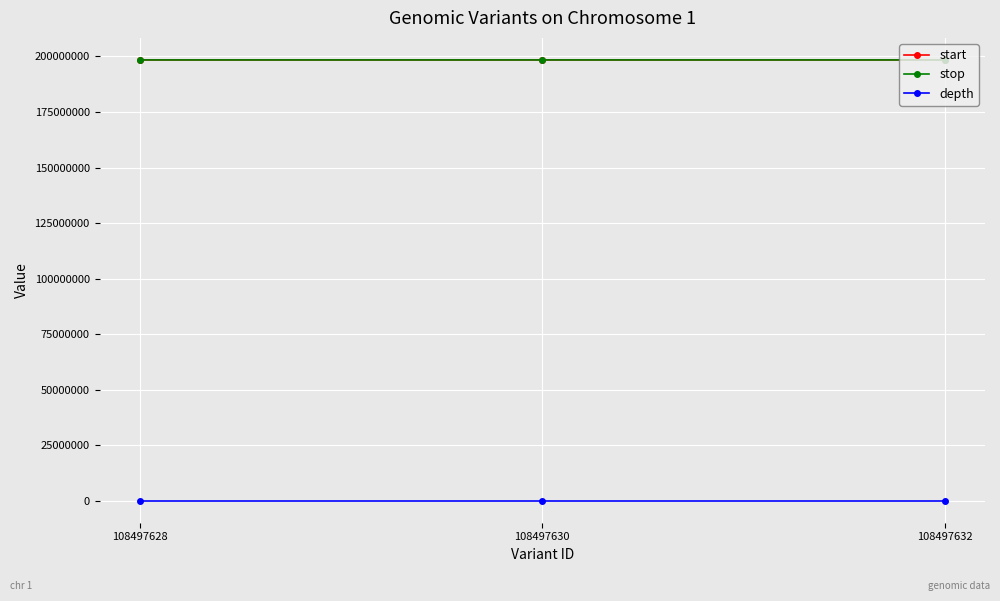

How many values in the depth series are below 18?

1